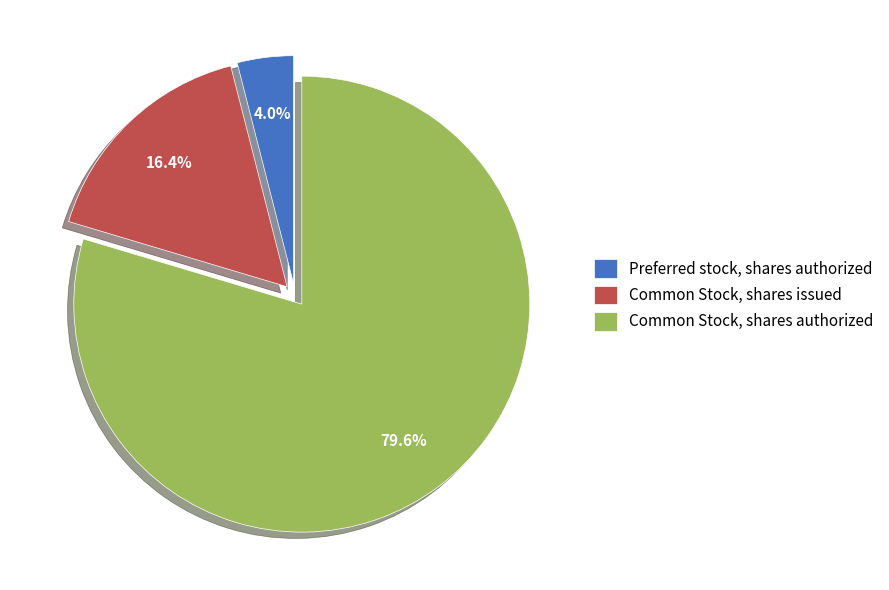

Is Preferred stock, shares authorized the majority of the pie?

No